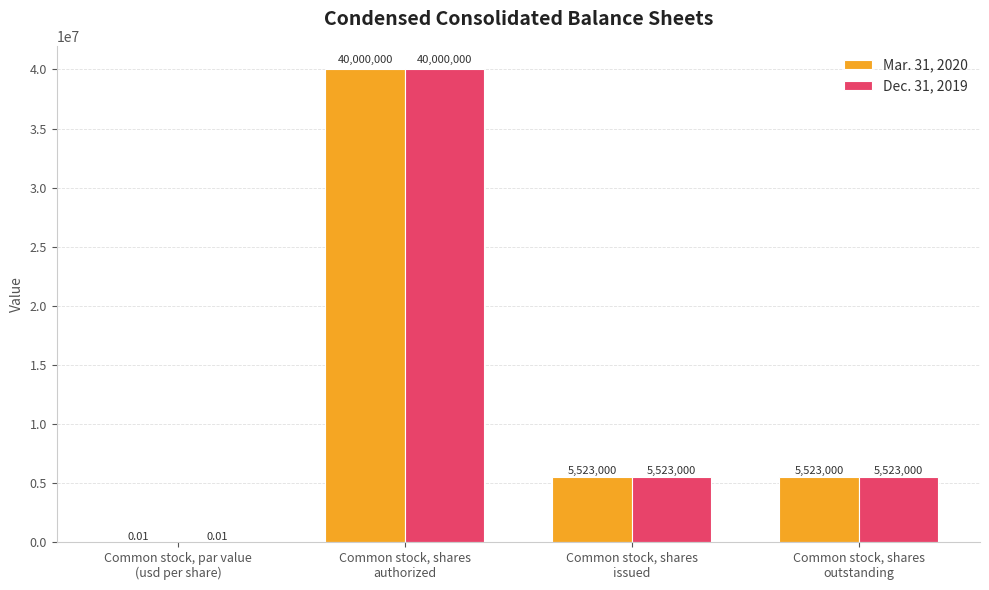

What is the total value across all series at Common stock, shares
issued?

11046000.0